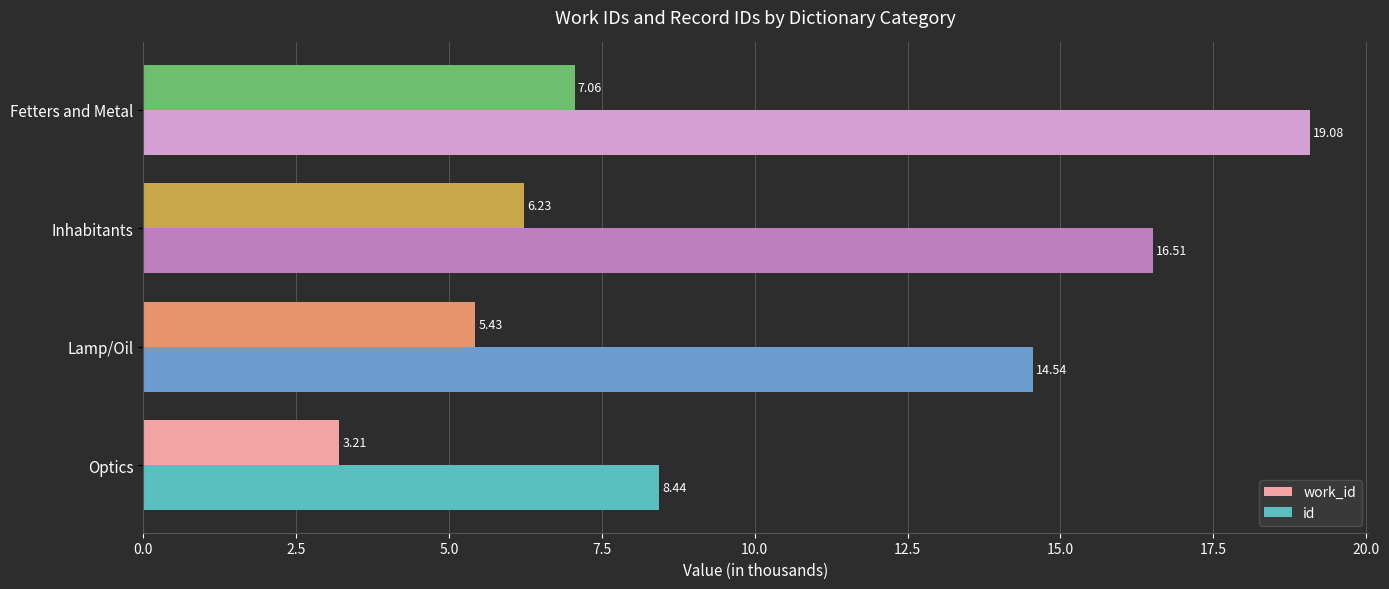

What is the total value across all series at Lamp/Oil?

20.0